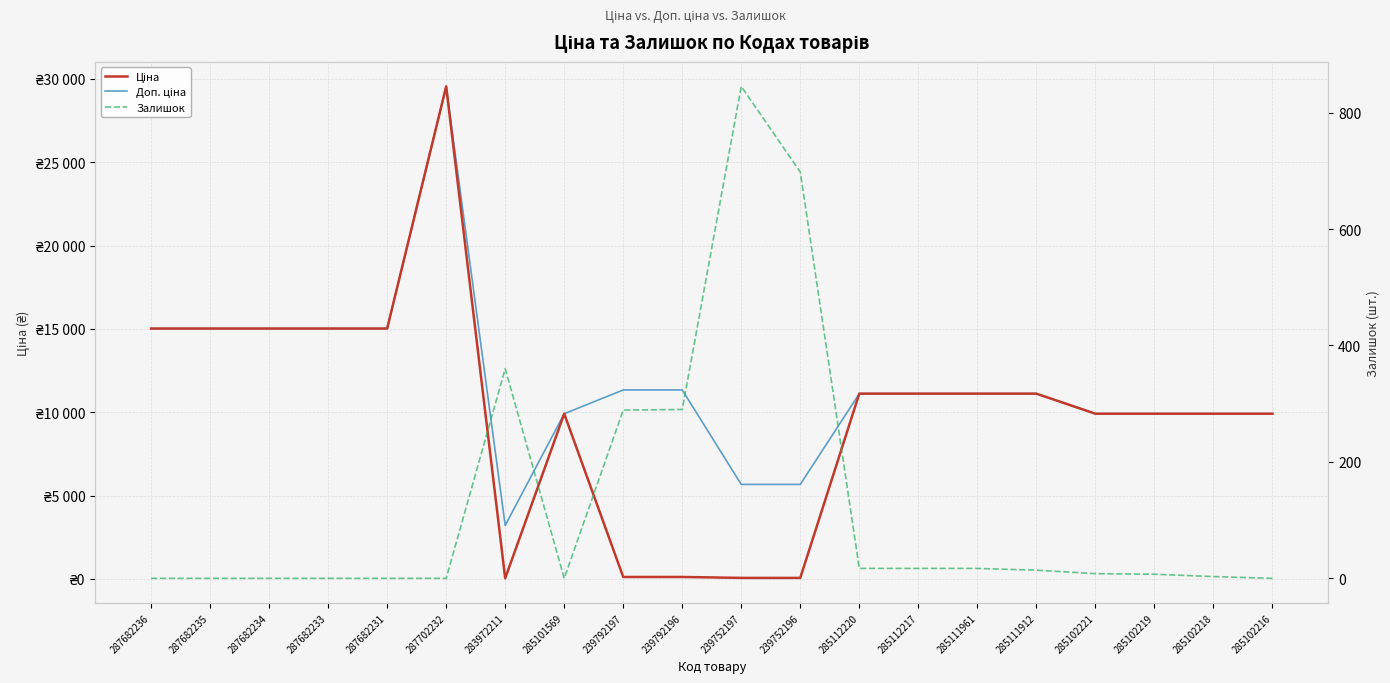

Does the chart display data point markers on the line(s)?

No